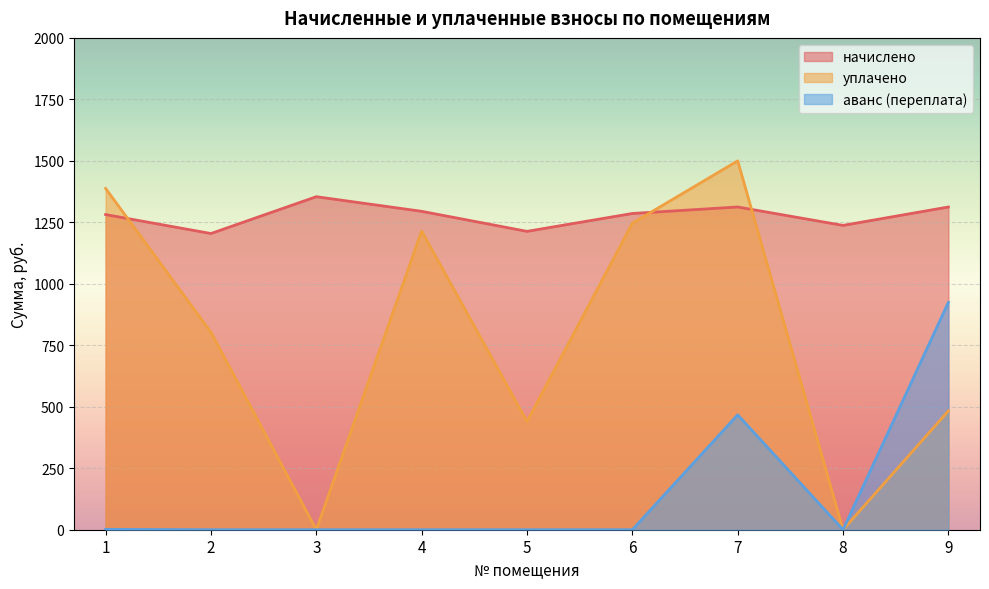

At how many categories does at least one series exceed 858?

9